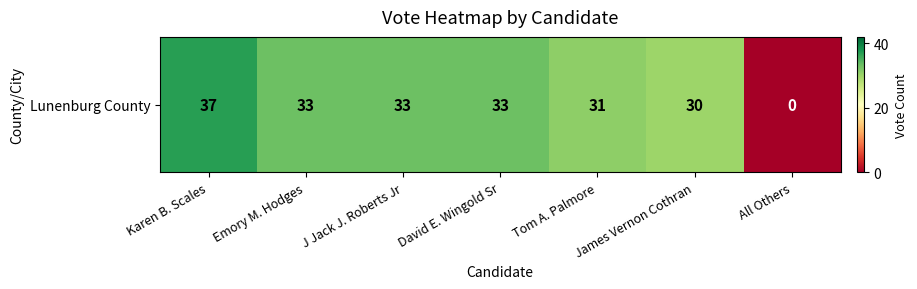

Reading left to right, what are all the values shown in this chart?

Karen B. Scales=37	Emory M. Hodges=33	J Jack J. Roberts Jr=33	David E. Wingold Sr=33	Tom A. Palmore=31	James Vernon Cothran=30	All Others=0